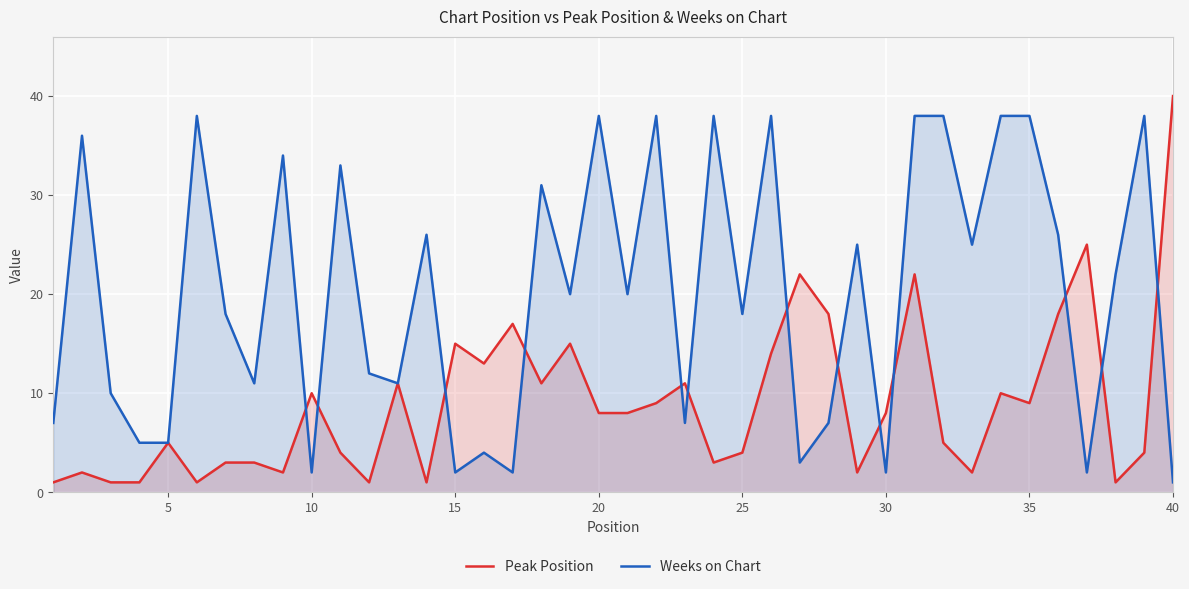

After their last crossing, which series has the higher values: Weeks on Chart or Peak Position?

Peak Position